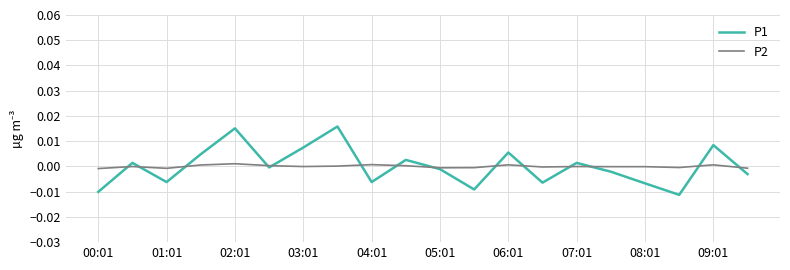

How many negative values does the P1 series have?

11